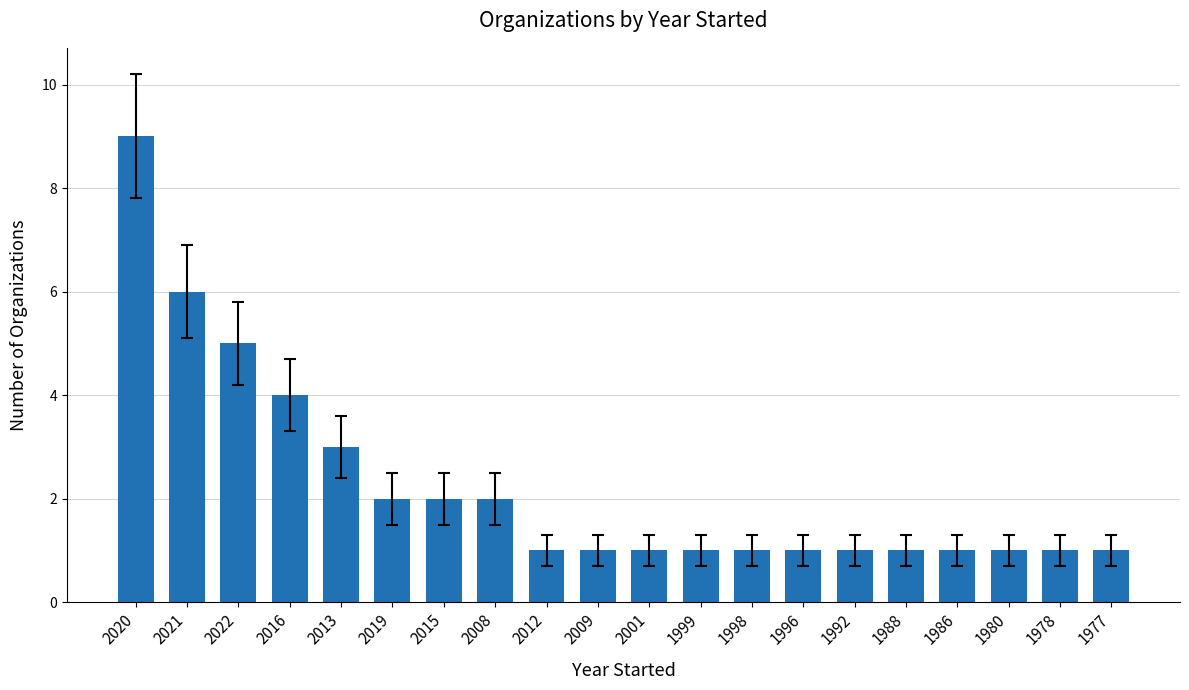

The value at 2008 is 2. True or false?

True